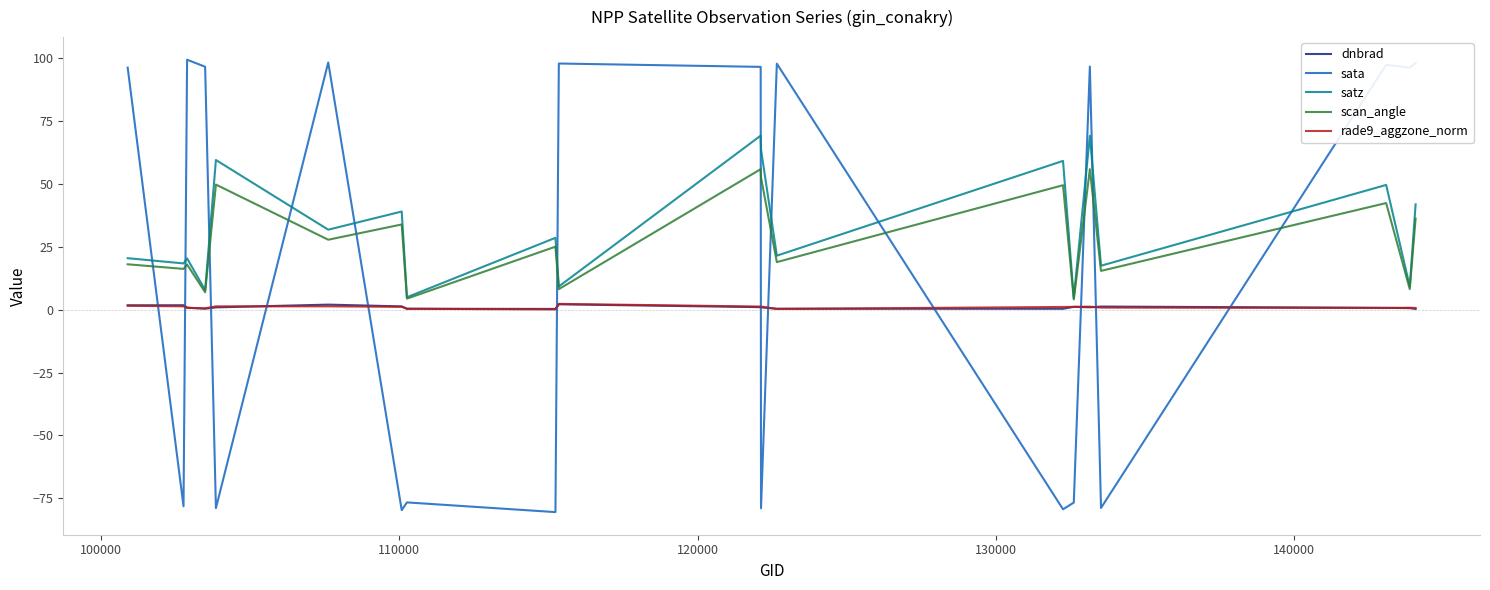

Which series ends up on top after the final intersection of rade9_aggzone_norm and sata?

sata